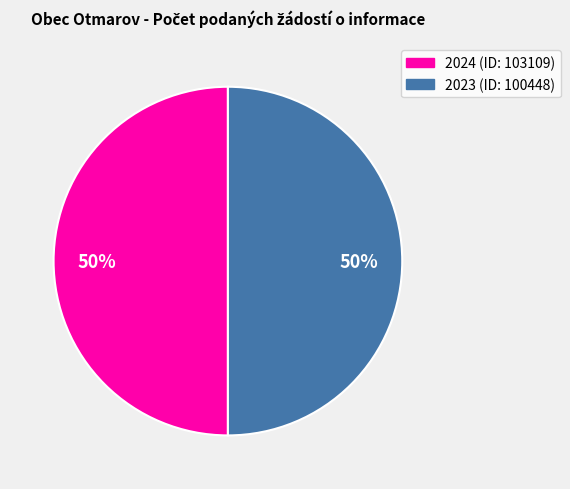

Count the number of slices in the pie.

2